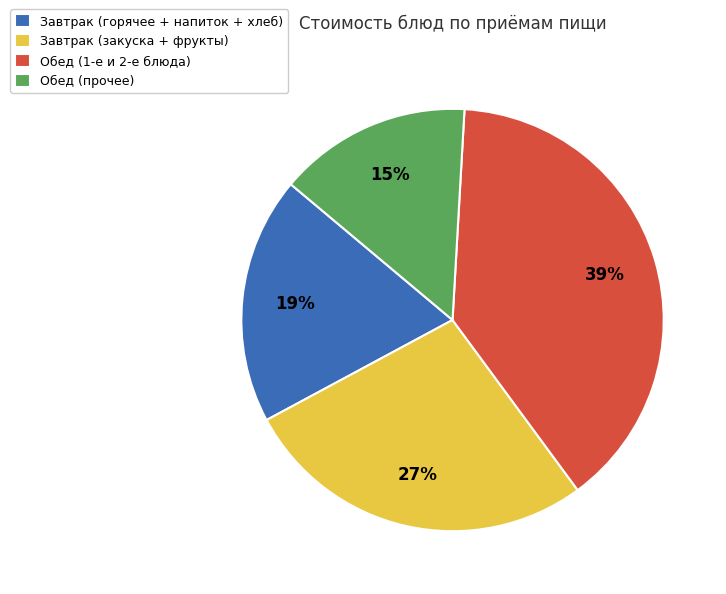

Which has a higher value, Обед (1-е и 2-е блюда) or Завтрак (горячее + напиток + хлеб)?

Обед (1-е и 2-е блюда)